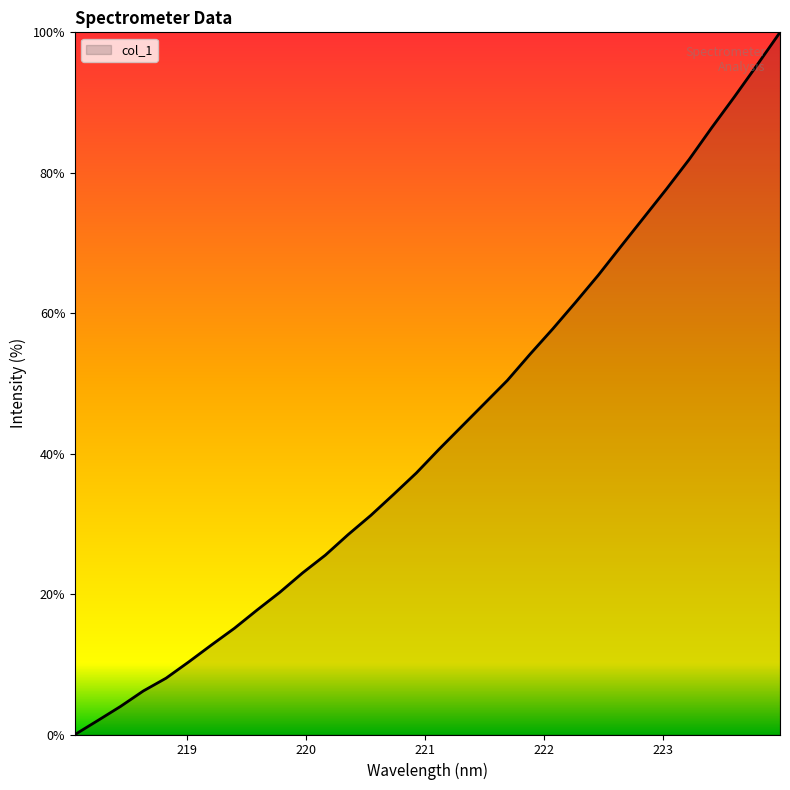

What is the average value?

42.9